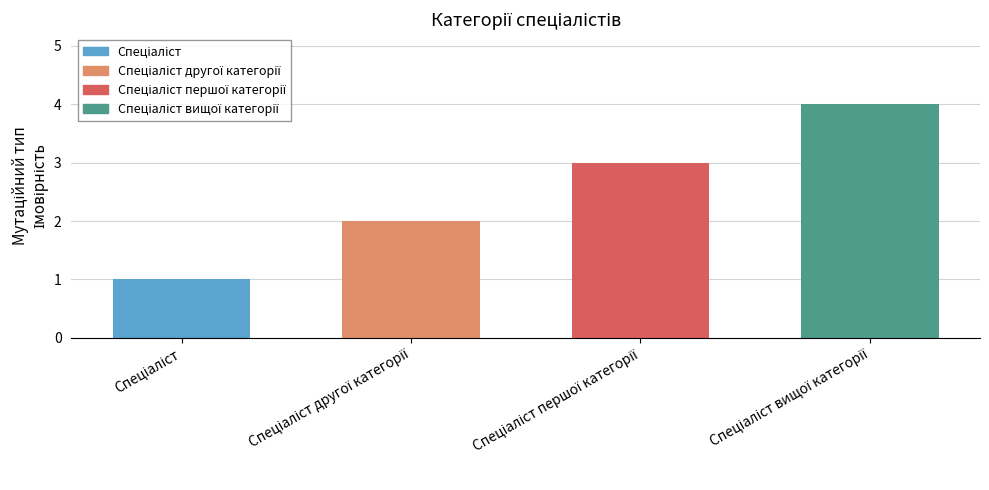

What is the difference between the maximum and second lowest values?

2